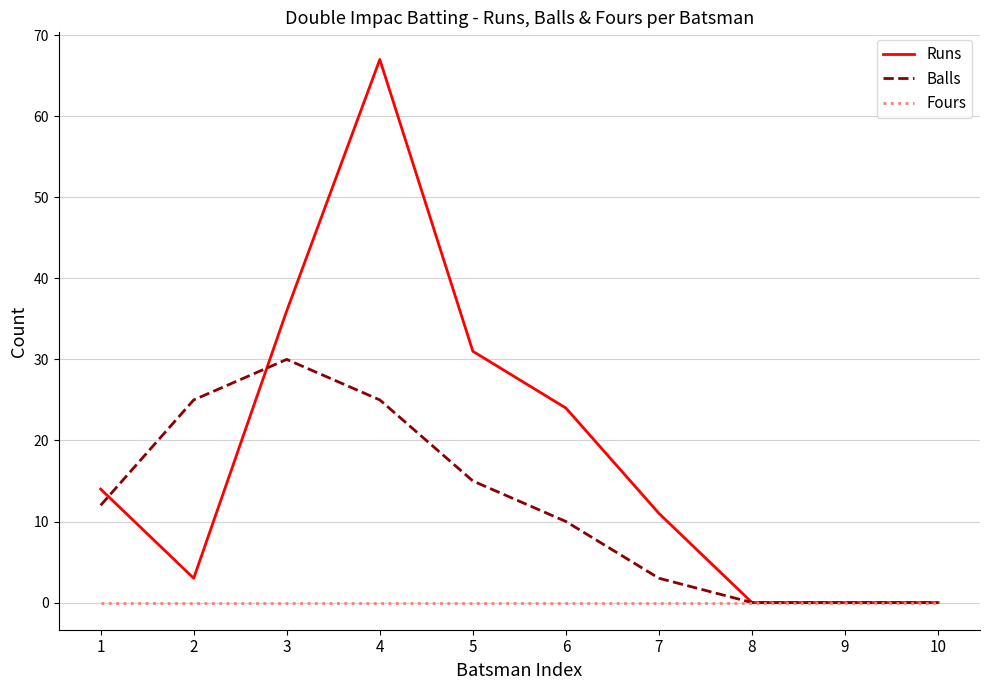

At which category is the sum across all series the highest?

4